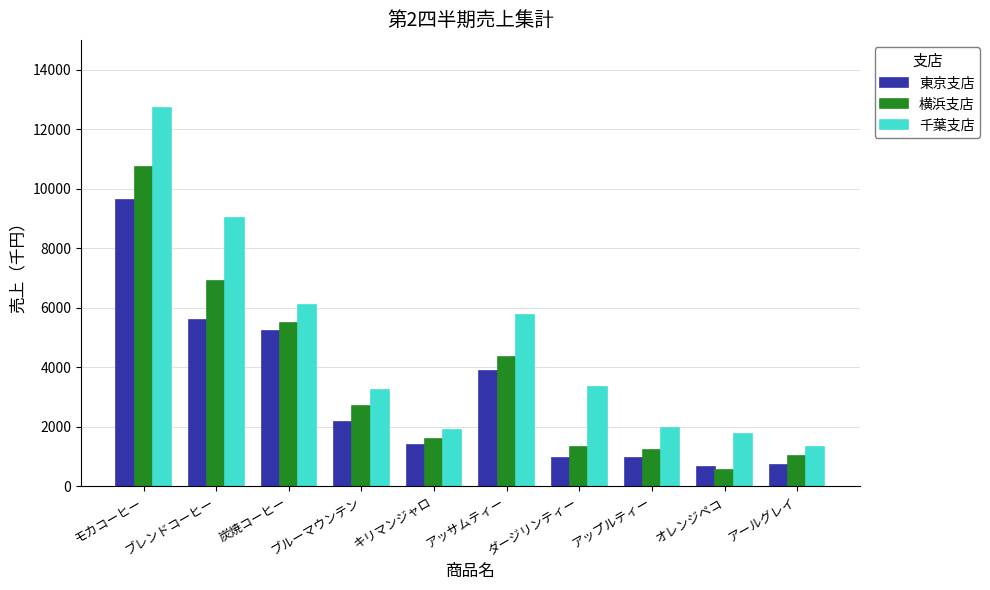

What is the difference between the maximum and minimum values in the 東京支店 series?

8970